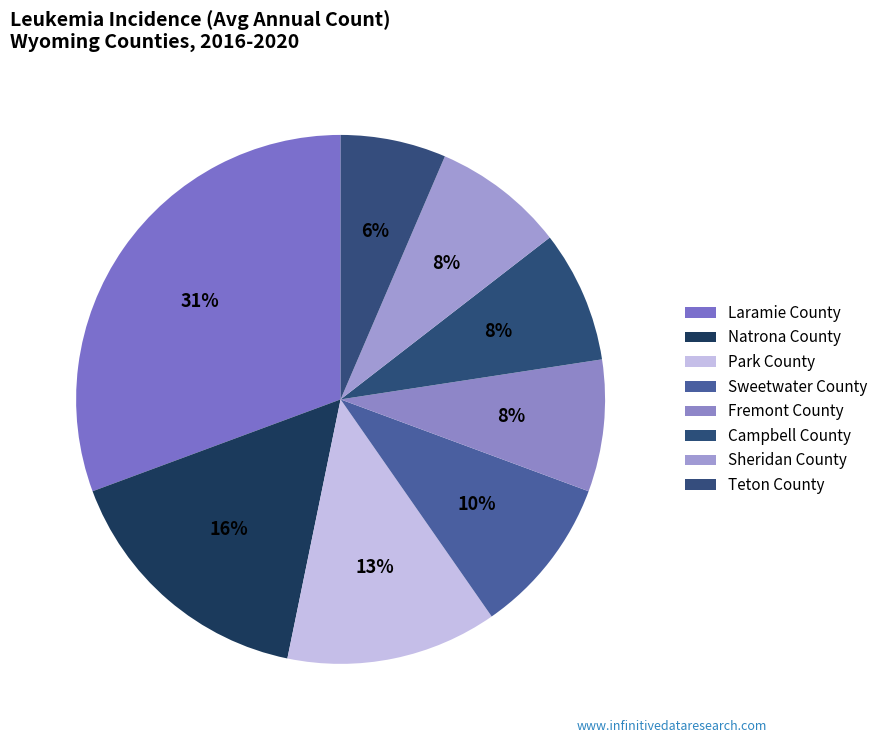

How many segments does this pie chart have?

8